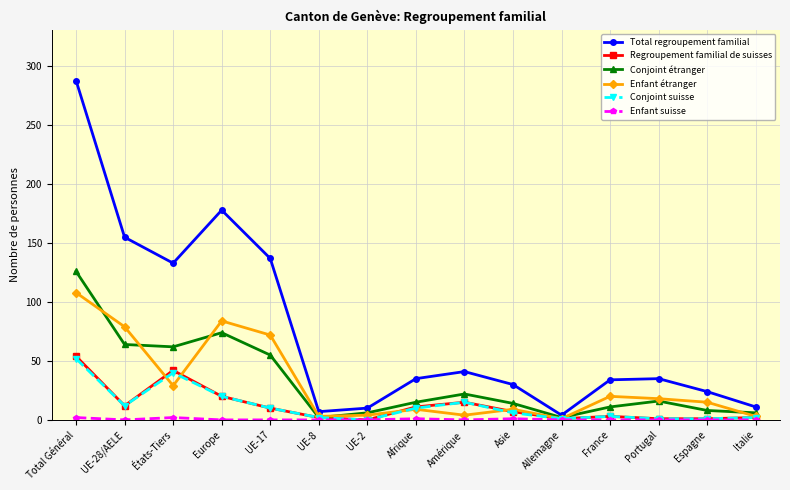

What is the maximum value for Conjoint suisse?

52